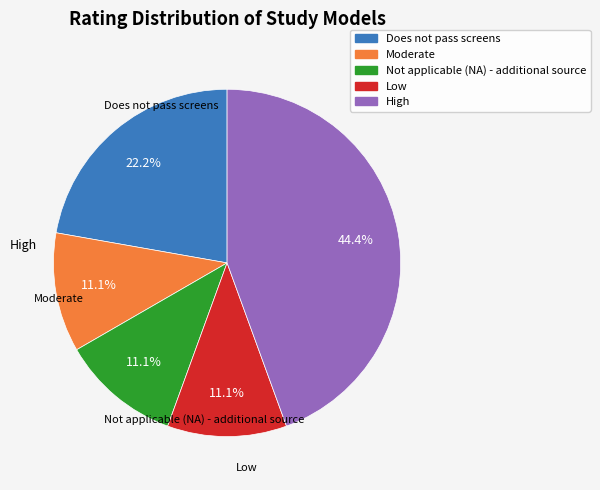

To the nearest percent, what portion does Low represent?

11%